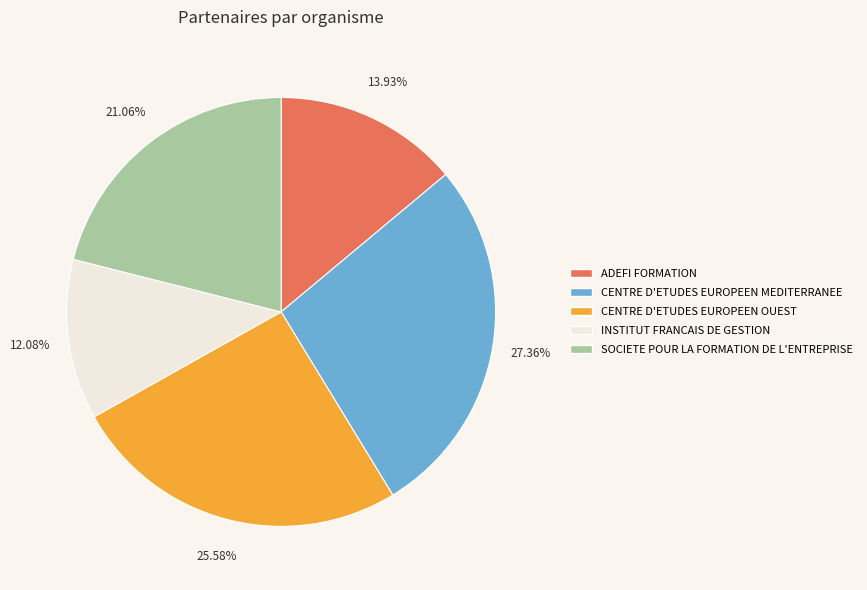

To the nearest percent, what is the difference between the largest and smallest slice percentages?

15%